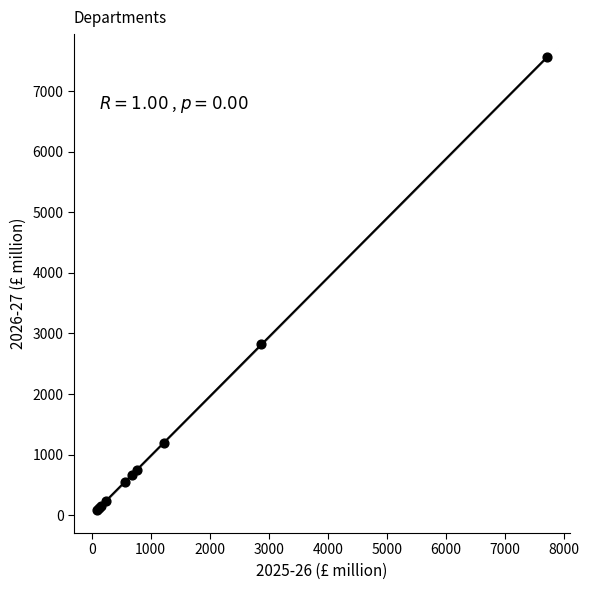

What Y value in the scatter plot is closest to 3823?

2818.2